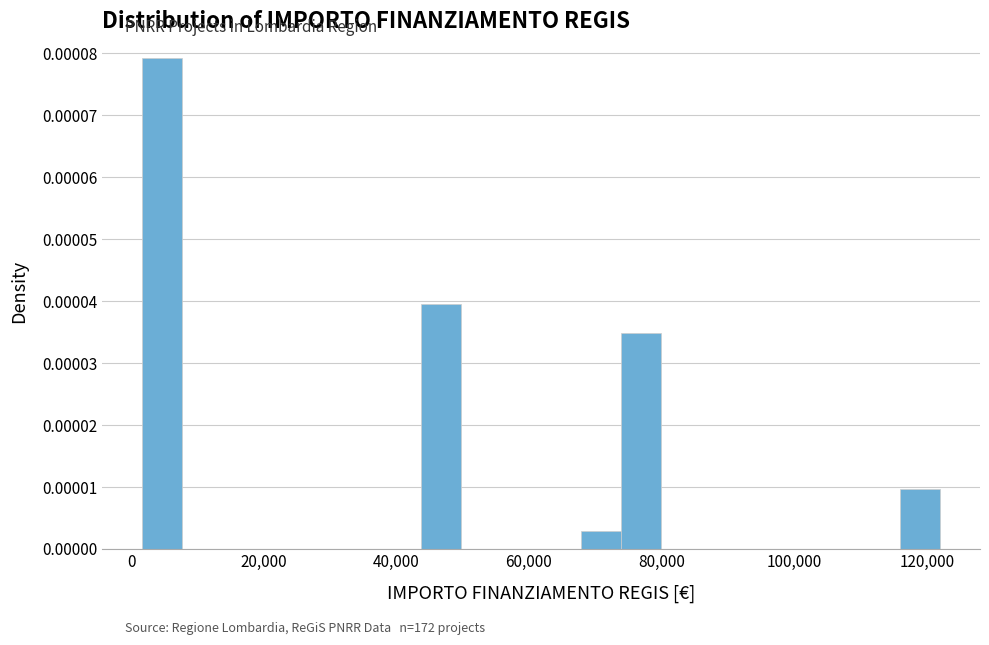

Around what value on the x-axis is the tallest bar? Give the approximate position of its centre, as read against the axis.

4000